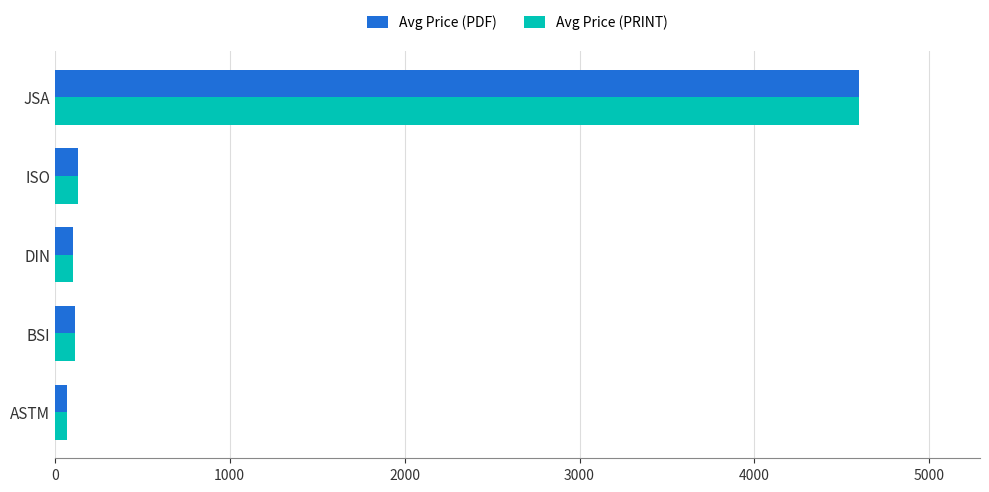

Which category has the highest value across all series?

JSA